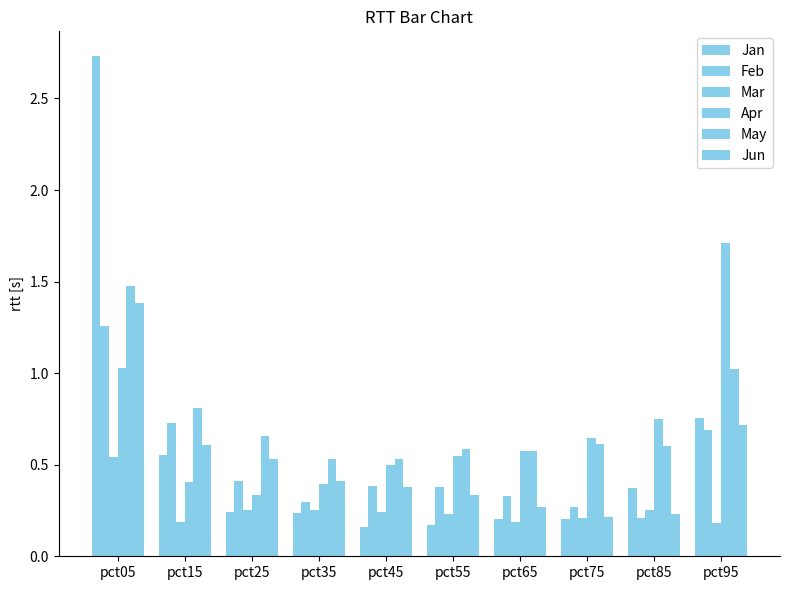

How many series are shown in this chart?

6